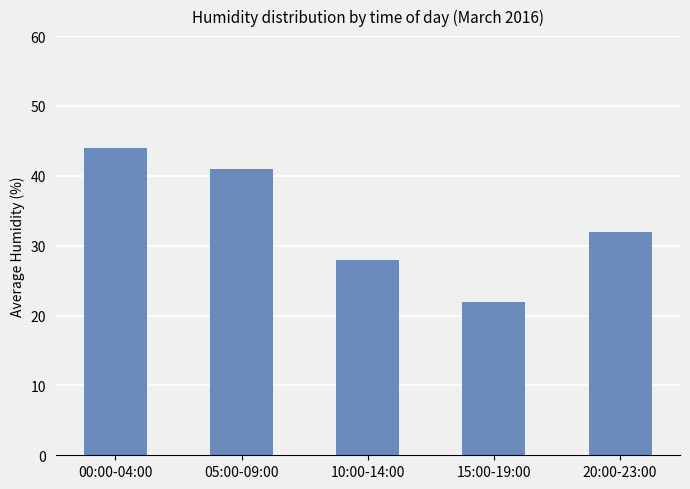

Reading left to right, what are all the values shown in this chart?

44	41	28	22	32